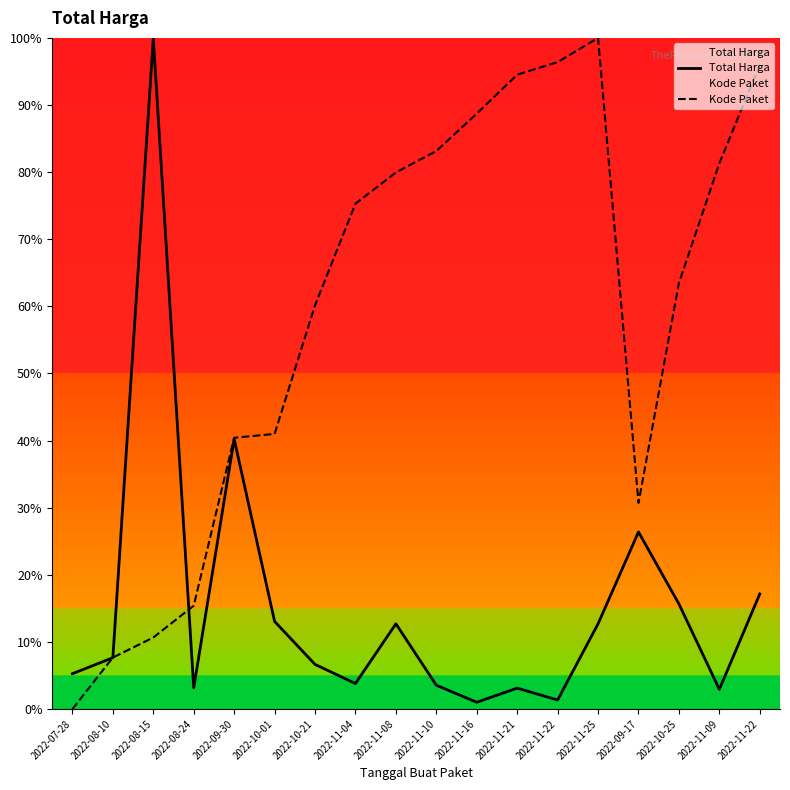

Count the number of data series in this chart.

2